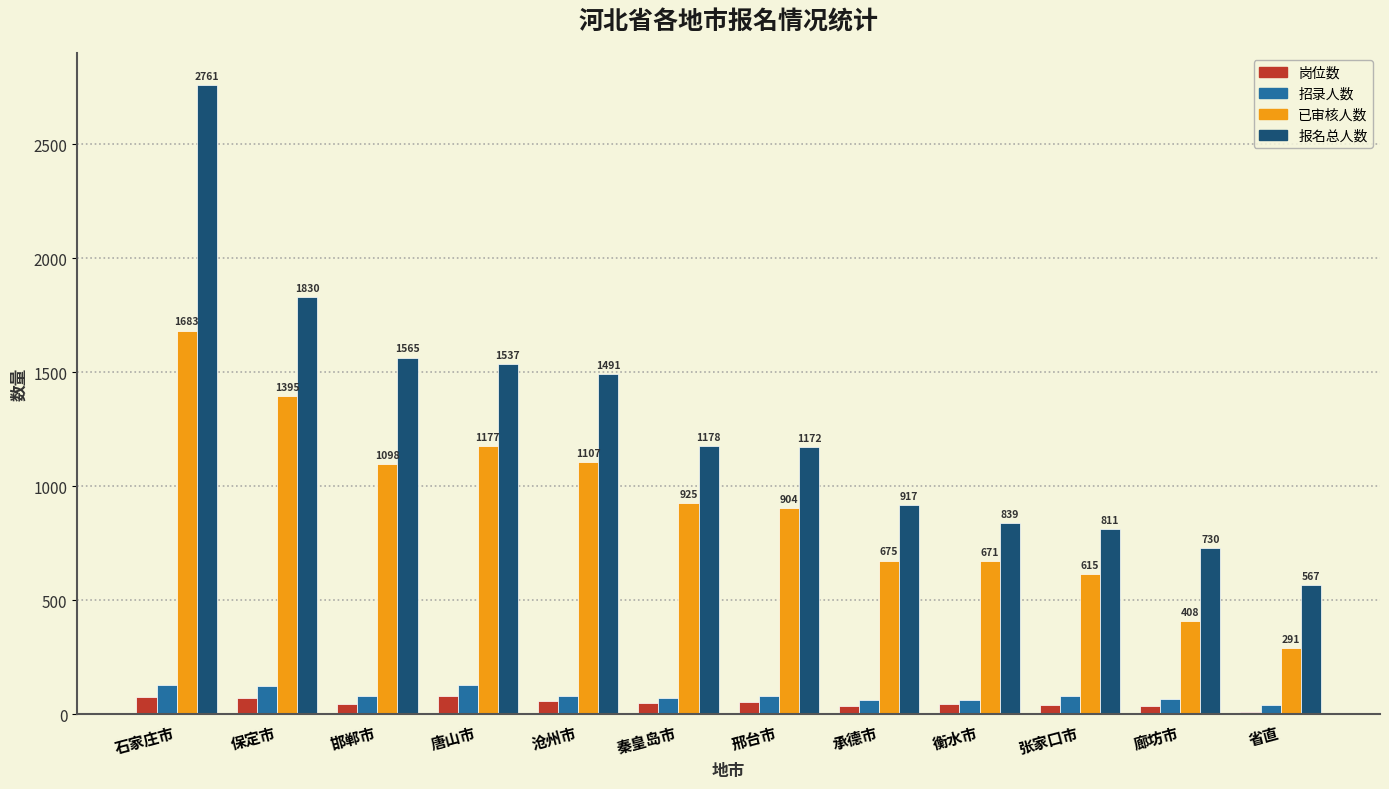

What is the label of the 5th bar from the left?

沧州市